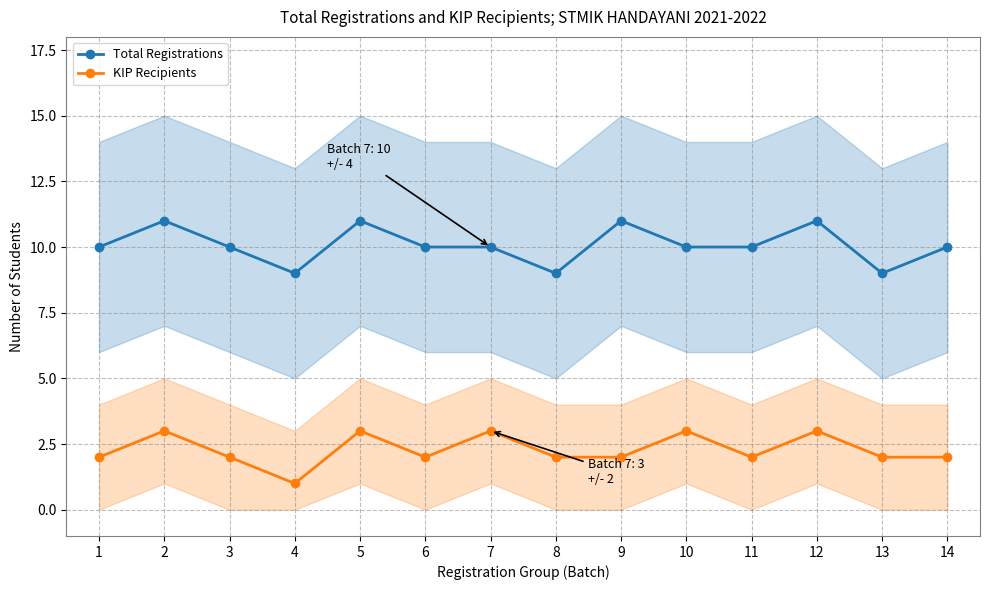

What is the total value across all series at 1?

12